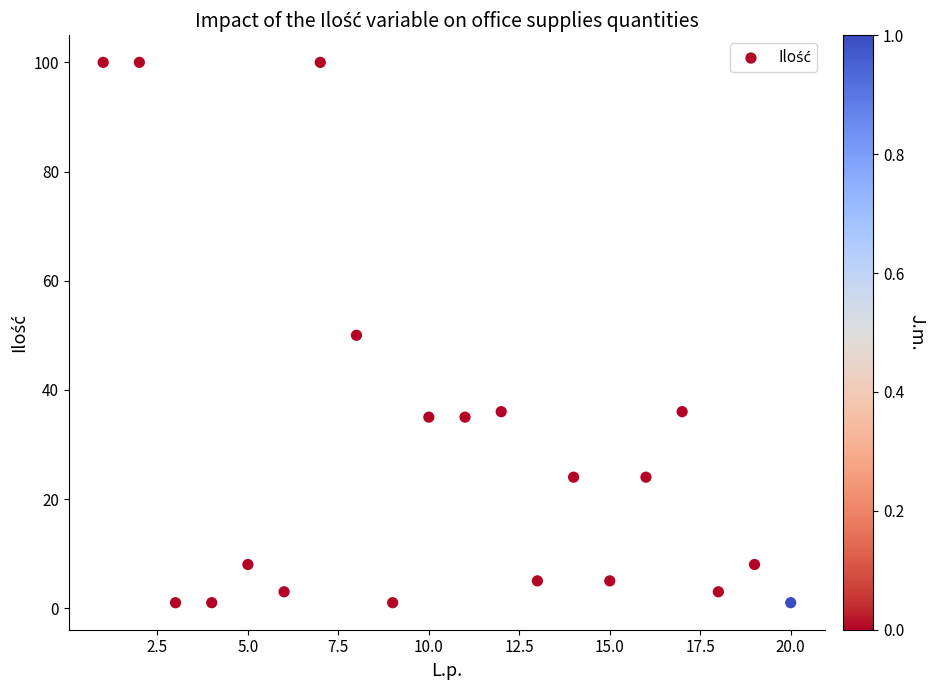

What is the range of X values (max minus min)?

19